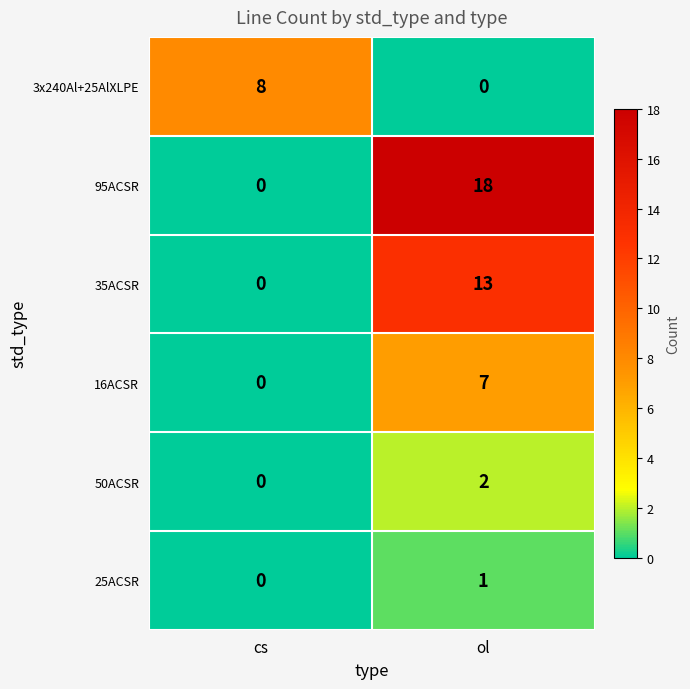

Which series has the widest spread of values?

95ACSR